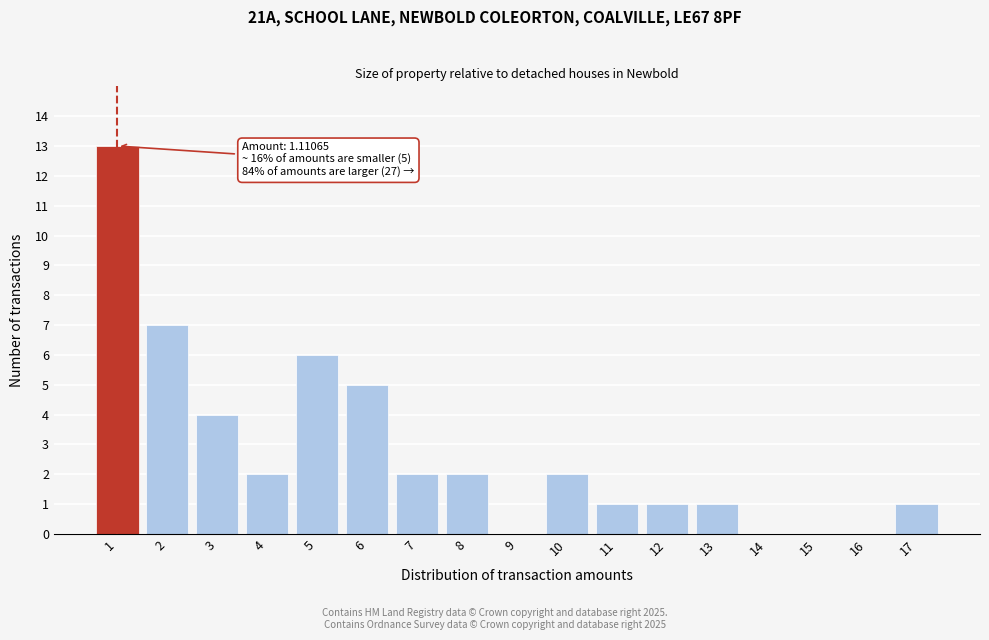

Reading left to right, transcribe all the data shown in this chart.

1=13	2=7	3=4	4=2	5=6	6=5	7=2	8=2	9=0	10=2	11=1	12=1	13=1	14=0	15=0	16=0	17=1